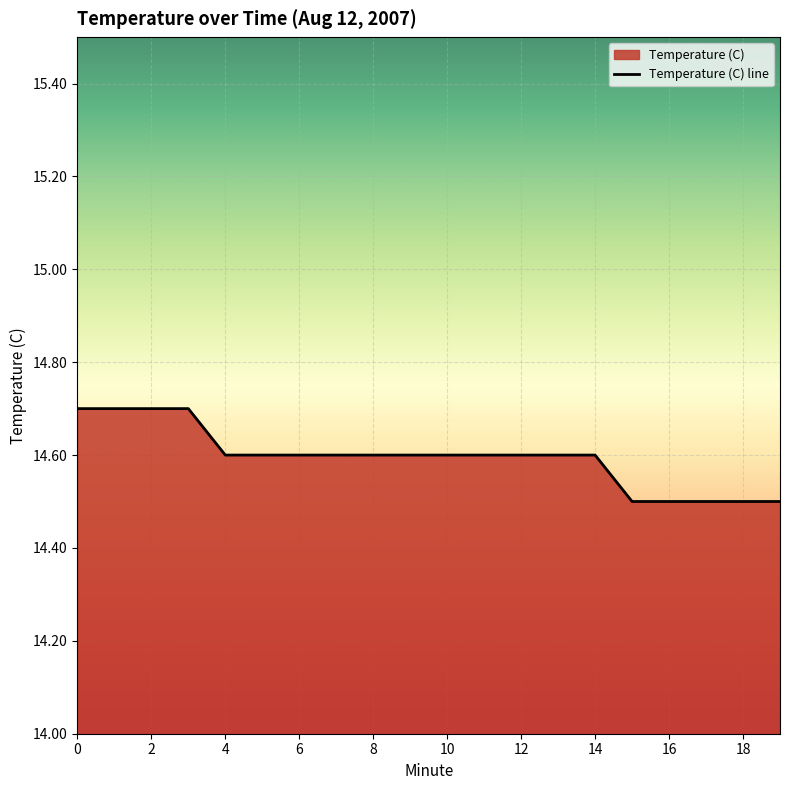

What is the ratio of the value at 0 to the value at 16?

1.0